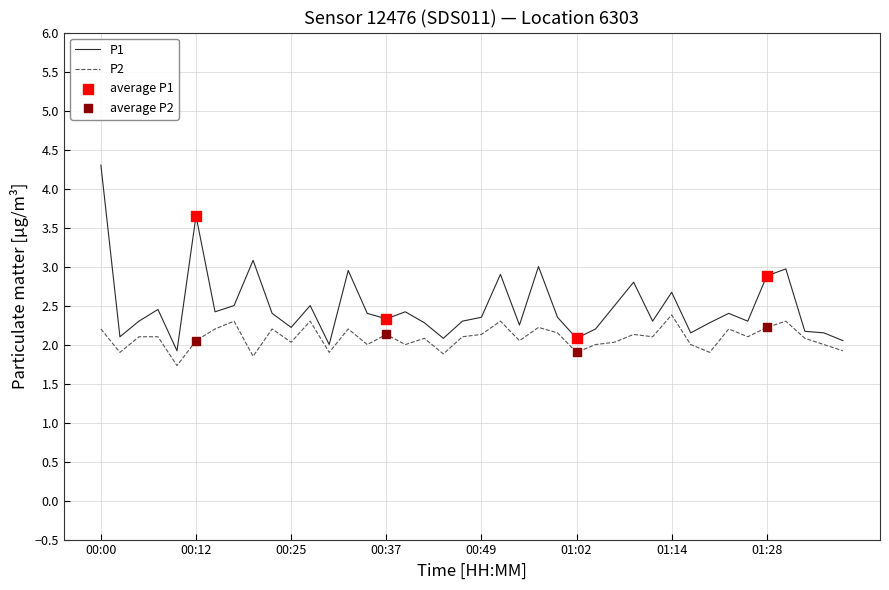

Which series has the largest total across all categories?

P1